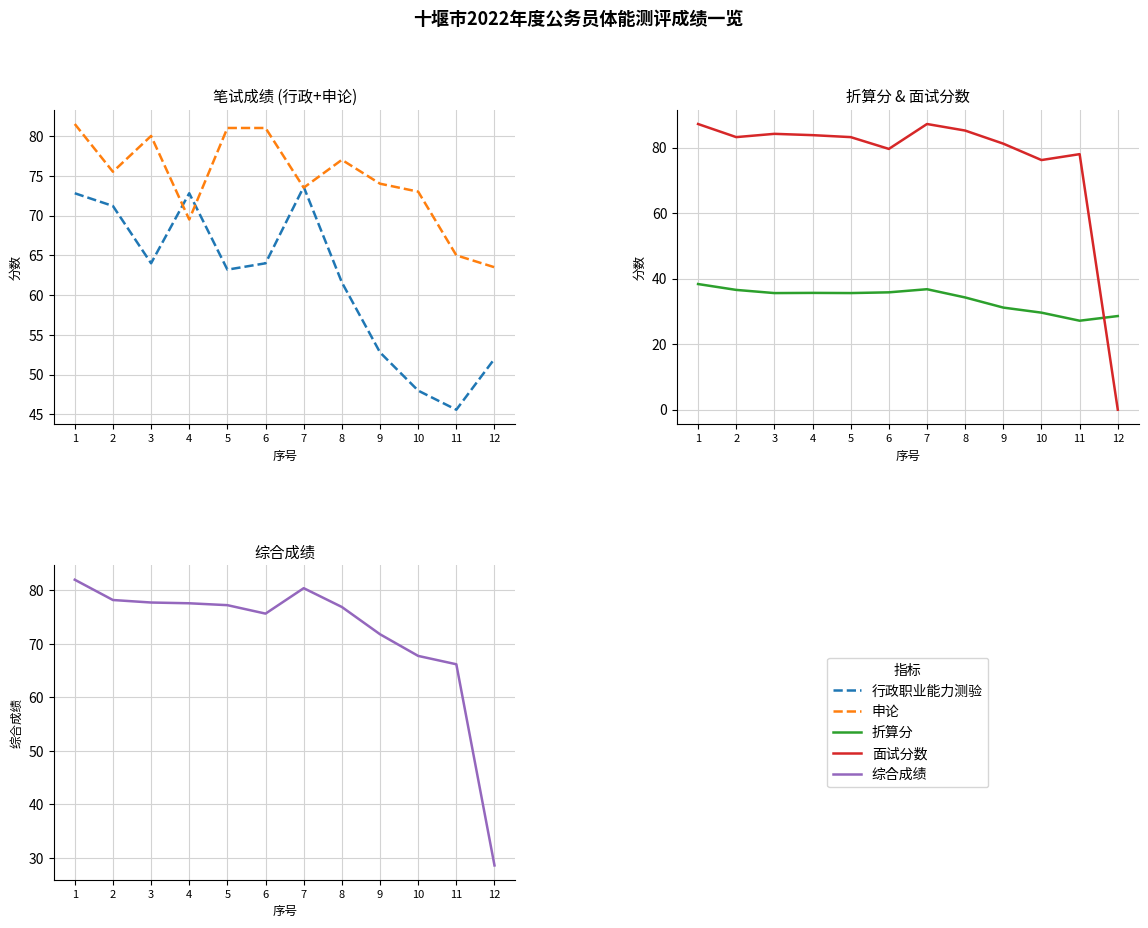

At which label does 面试分数 reach its minimum?

12